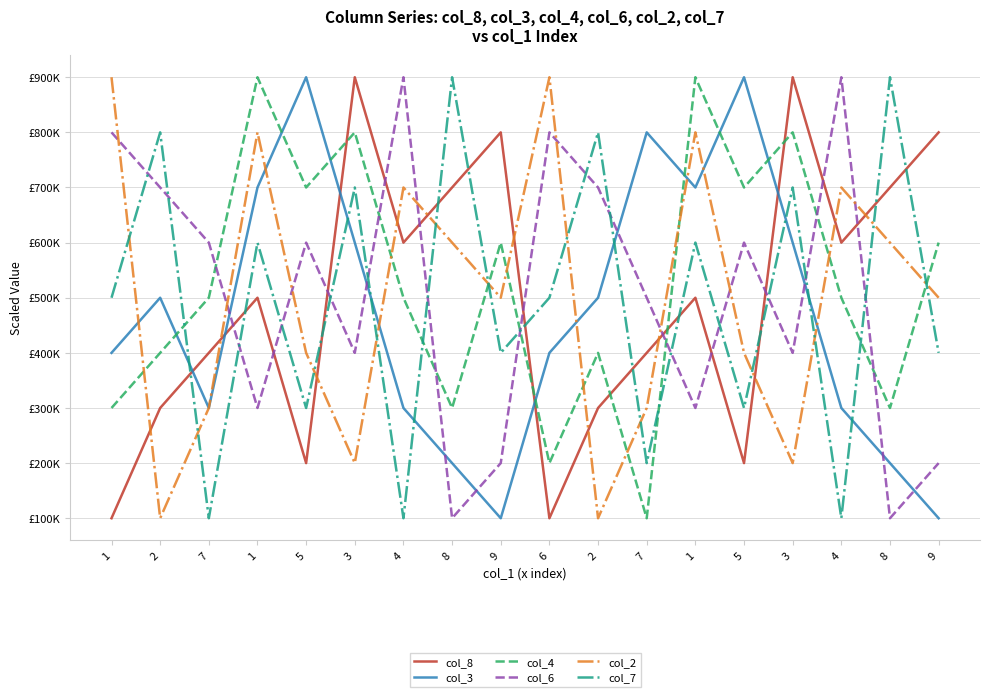

Which series has the widest spread of values?

col_8